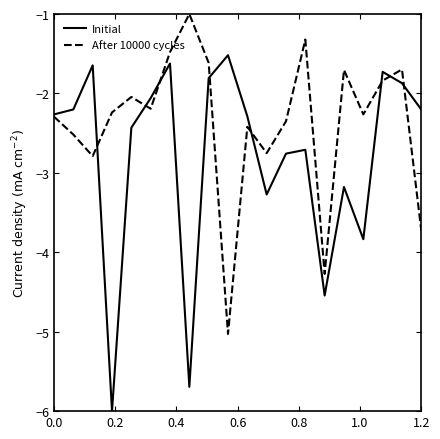

After their last crossing, which series has the higher values: Initial or After 10000 cycles?

Initial